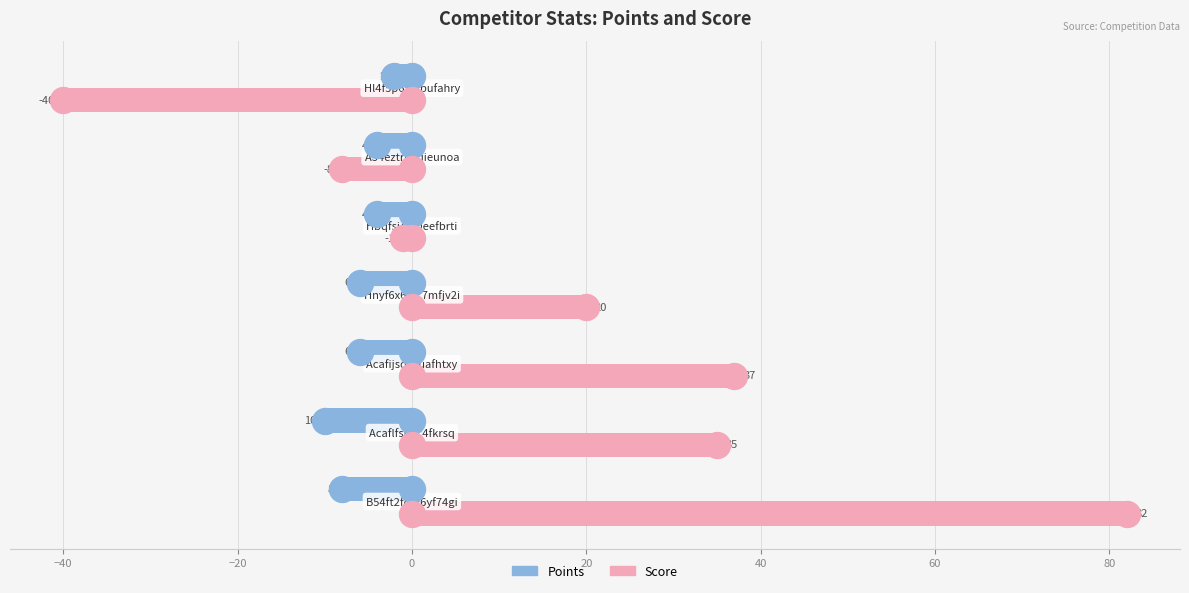

Is the value of Score at 0 greater than the value of Points at 0?

Yes